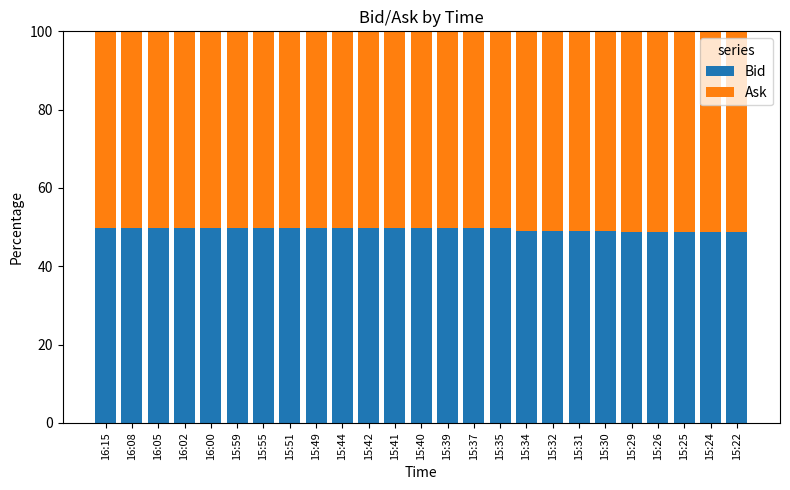

Is it true that Bid equals 65.5 at 16:00?

False